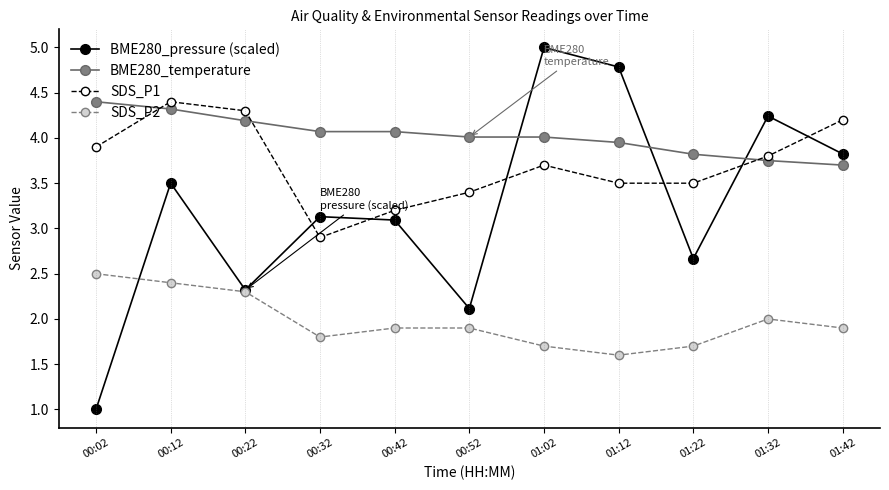

List the series in order of their overall mean, highest first.

BME280_temperature, SDS_P1, BME280_pressure (scaled), SDS_P2